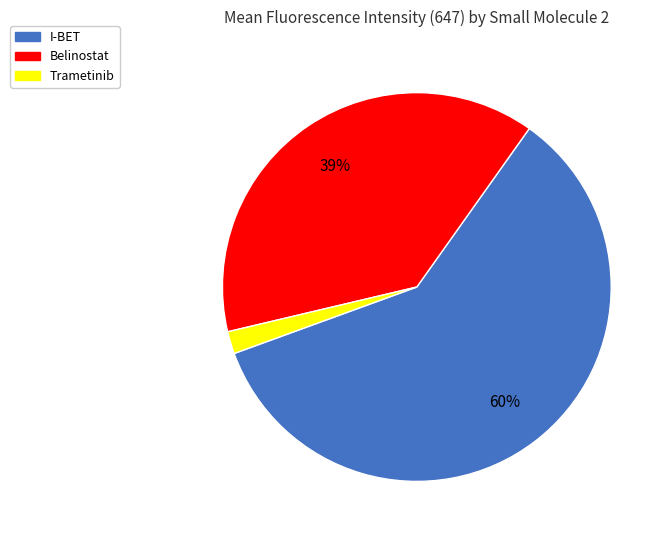

To the nearest percent, what is the average slice percentage?

33%